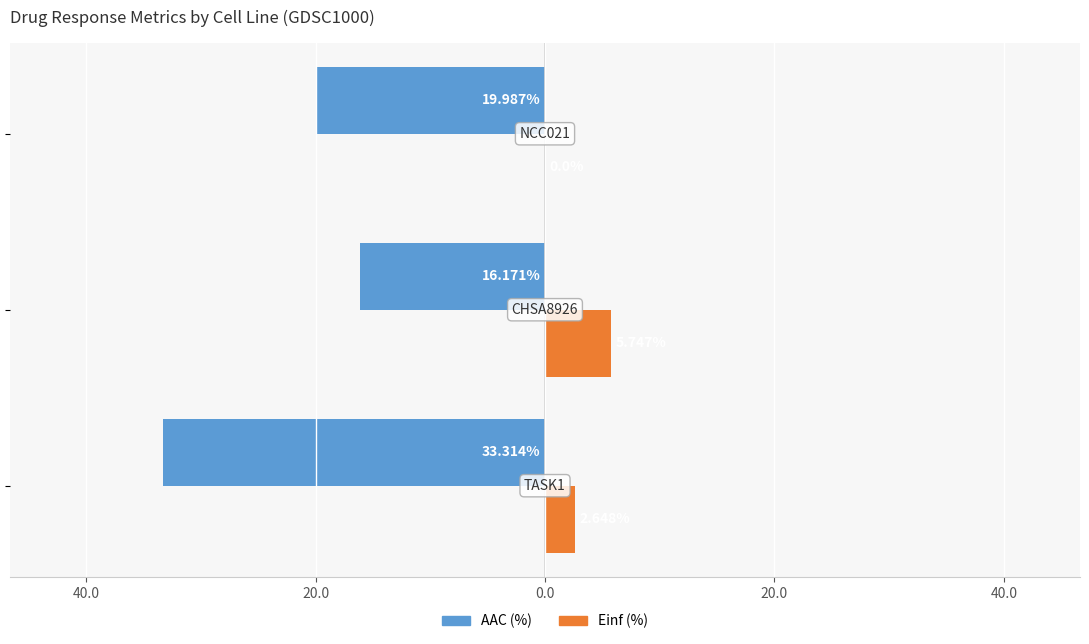

Reading right to left, transcribe all the data shown in this chart.

AAC (%): 20.0=-20.0	40.0=-16.2	60.0=-33.3
Einf (%): 20.0=0.0	40.0=5.7	60.0=2.6